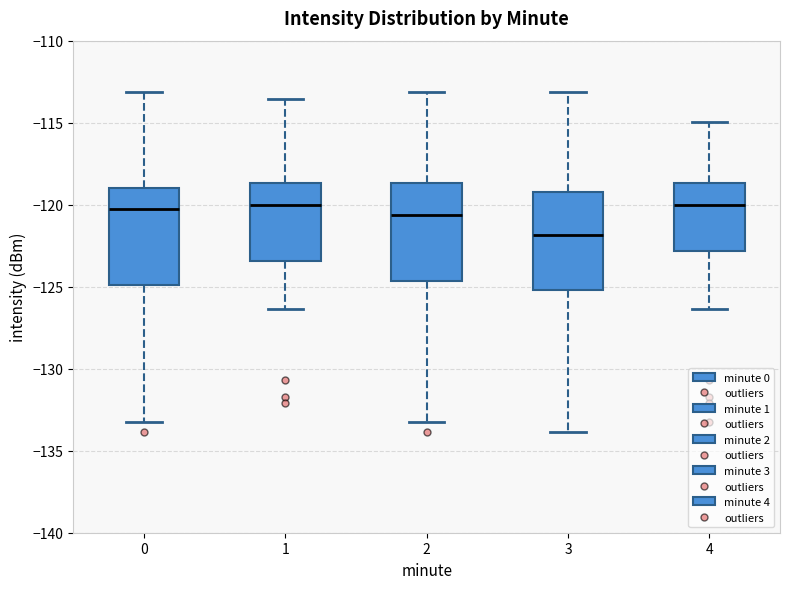

Reading left to right, read every box against the y-axis: the position of its median line, the range the box covers, and the ends of its whiskers. The values are not printed on the chart, so give them approximately, as read against the axis.

0: median -120.5, box -125.0 to -119.0, whiskers -133.5 to -113.0
1: median -120.0, box -123.5 to -118.5, whiskers -126.5 to -113.5
2: median -120.5, box -124.5 to -118.5, whiskers -133.5 to -113.0
3: median -122.0, box -125.0 to -119.0, whiskers -134.0 to -113.0
4: median -120.0, box -123.0 to -118.5, whiskers -126.5 to -115.0